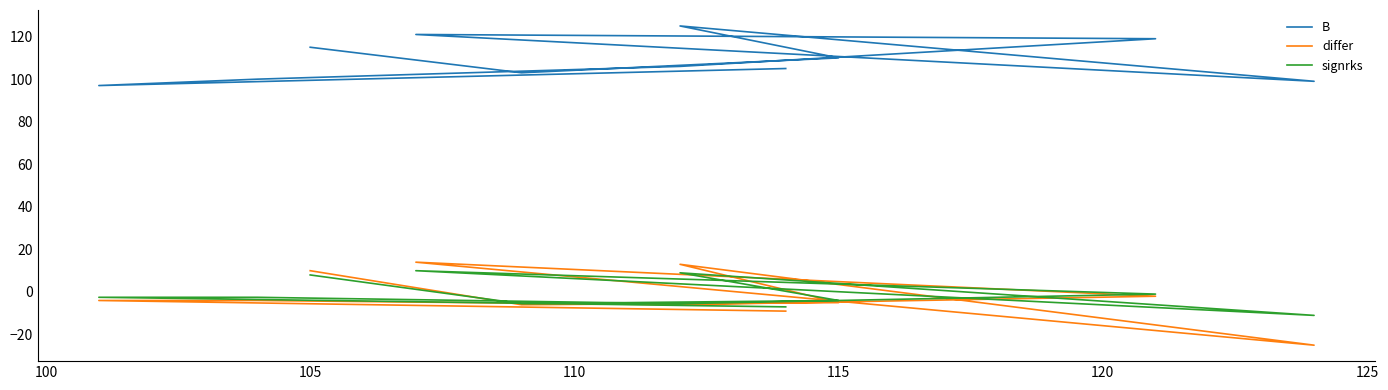

At how many categories does at least one series exceed 109?

5